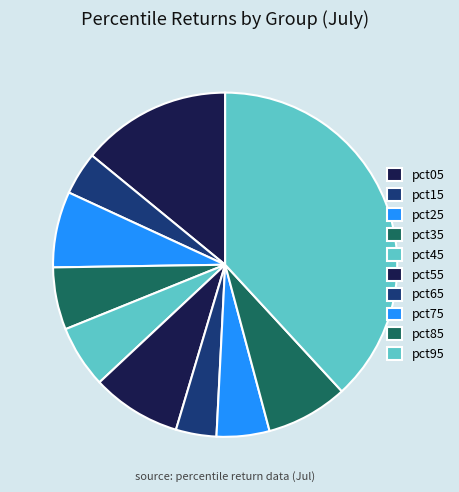

To the nearest percent, what percentage of the pie is pct05?

14%